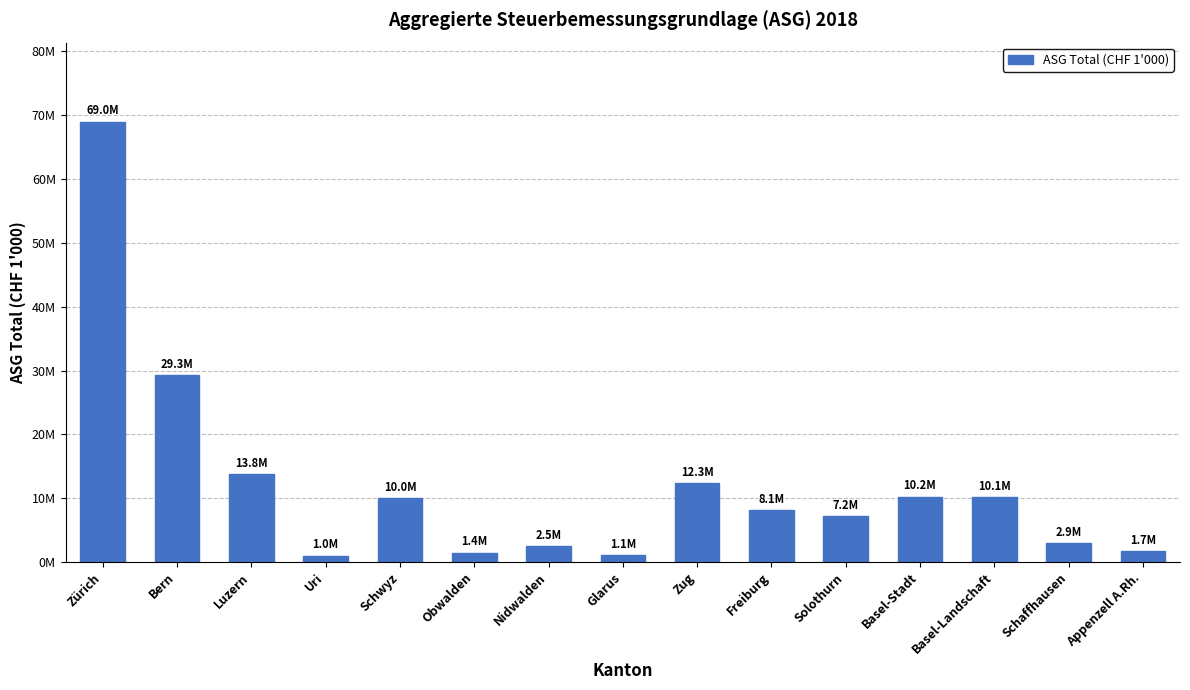

Are the bars horizontal?

No